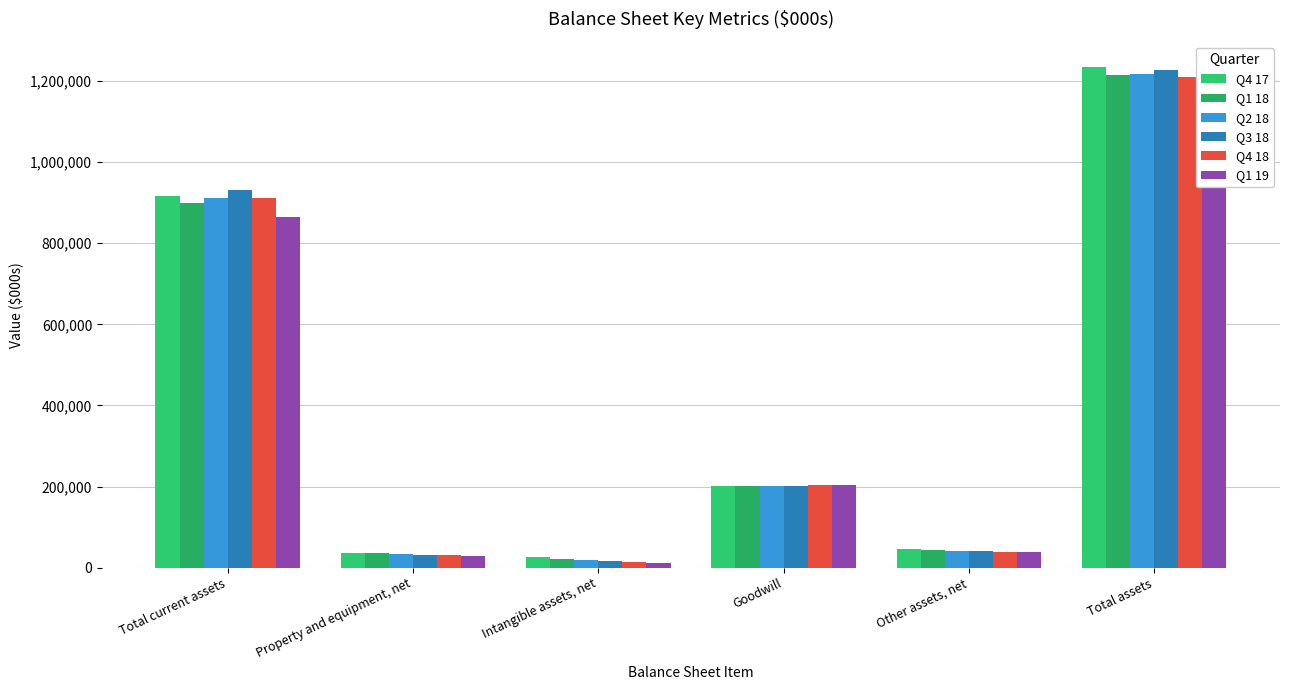

Which series has the largest range (max minus min)?

Q3 18